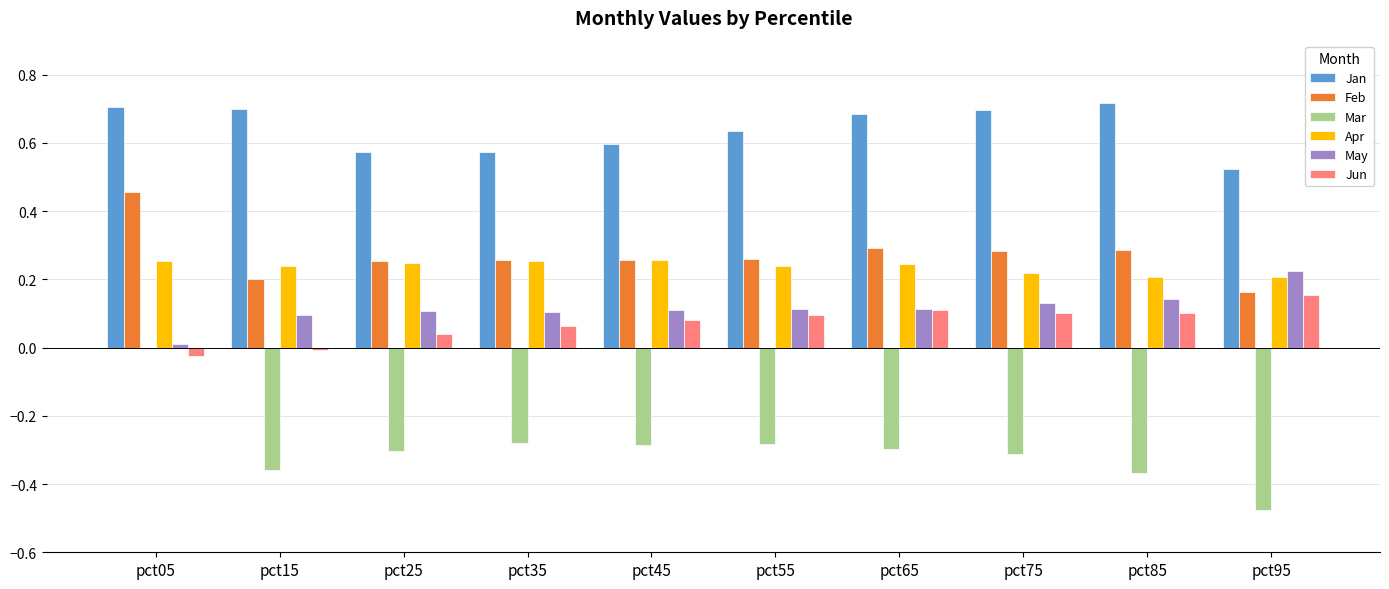

What is the difference between the highest and lowest values at pct35?

0.9